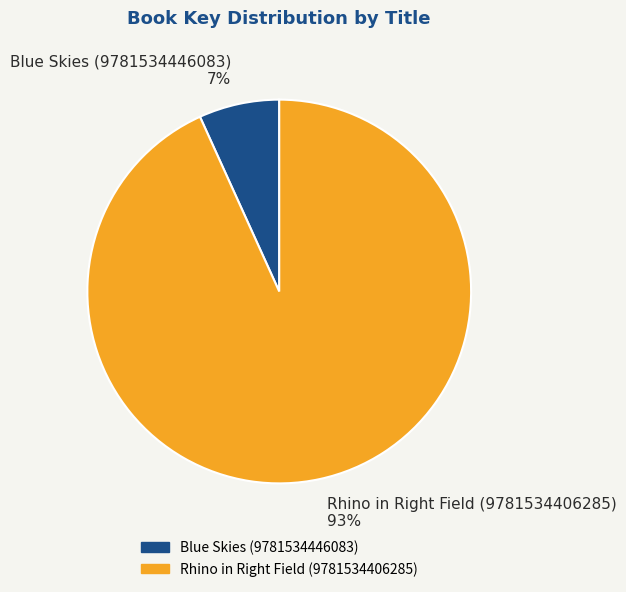

Rank the categories by value from highest to lowest.

Rhino in Right Field (9781534406285), Blue Skies (9781534446083)